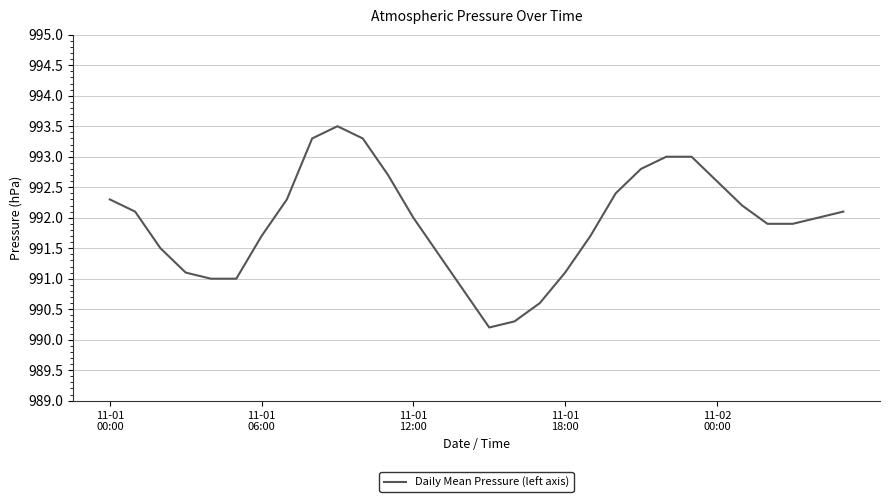

What is the sum of all values?

29757.8